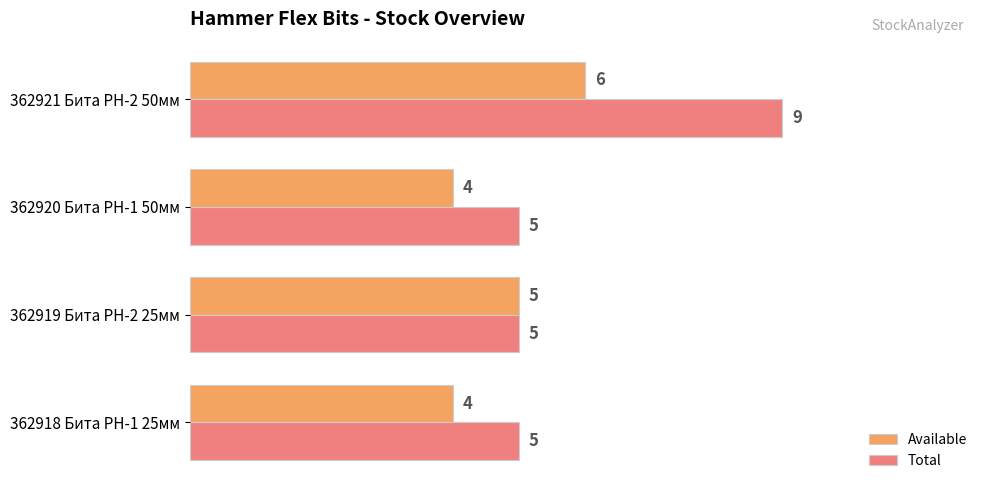

What is the maximum value shown in the chart?

9